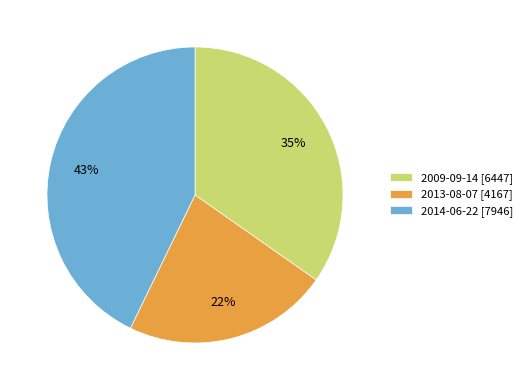

Which slice is the largest?

2014-06-22 [7946]